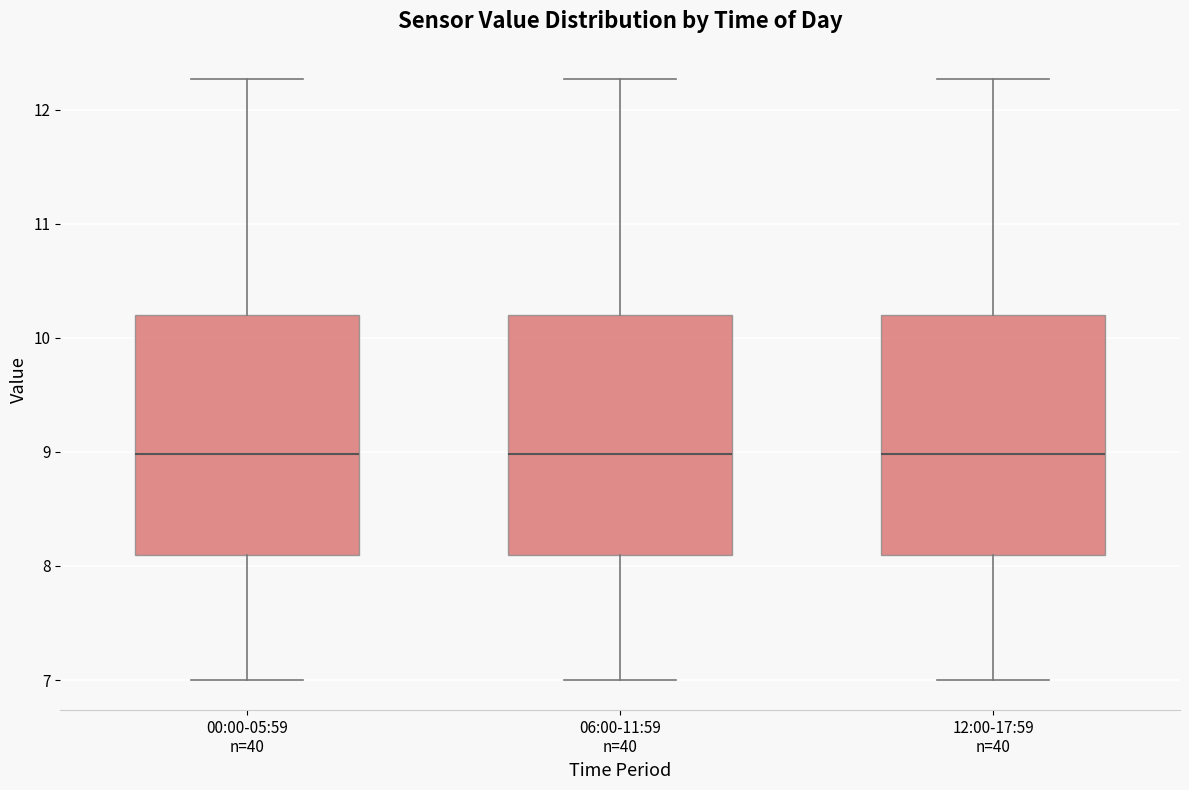

Reading left to right, transcribe this box plot: for each box, give where its median line is, the range the box spans, and where its two whiskers end, as read against the y-axis. The values are not printed on the chart, so give them approximately, as read against the axis.

00:00-05:59 n=40: median 9.0, box 8.1 to 10.2, whiskers 7.0 to 12.3
06:00-11:59 n=40: median 9.0, box 8.1 to 10.2, whiskers 7.0 to 12.3
12:00-17:59 n=40: median 9.0, box 8.1 to 10.2, whiskers 7.0 to 12.3